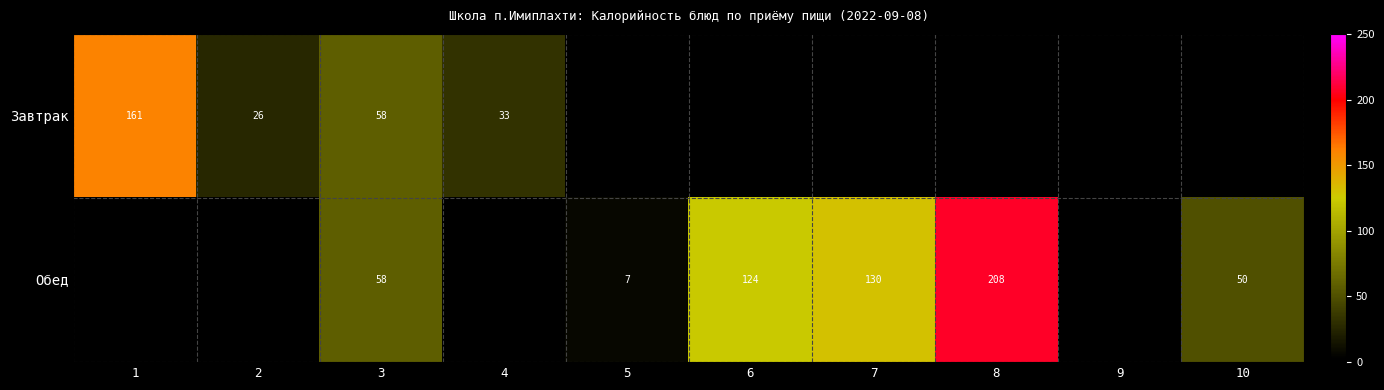

At which category is the sum across all series the highest?

3